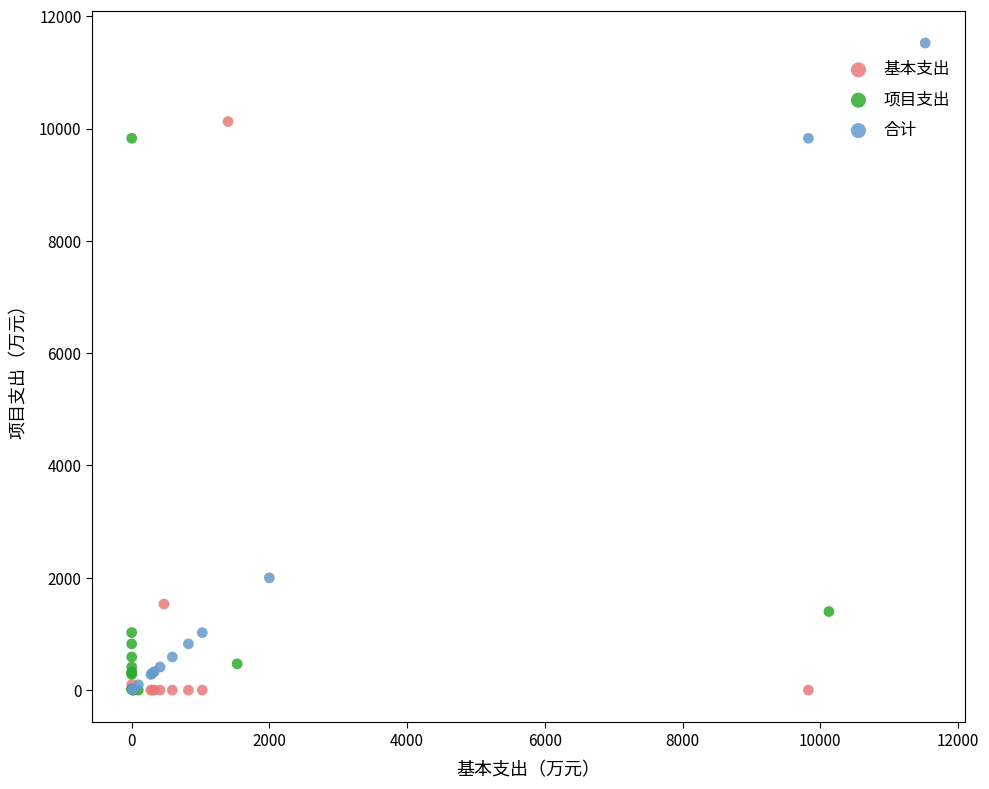

Which series has the widest spread of Y values?

合计